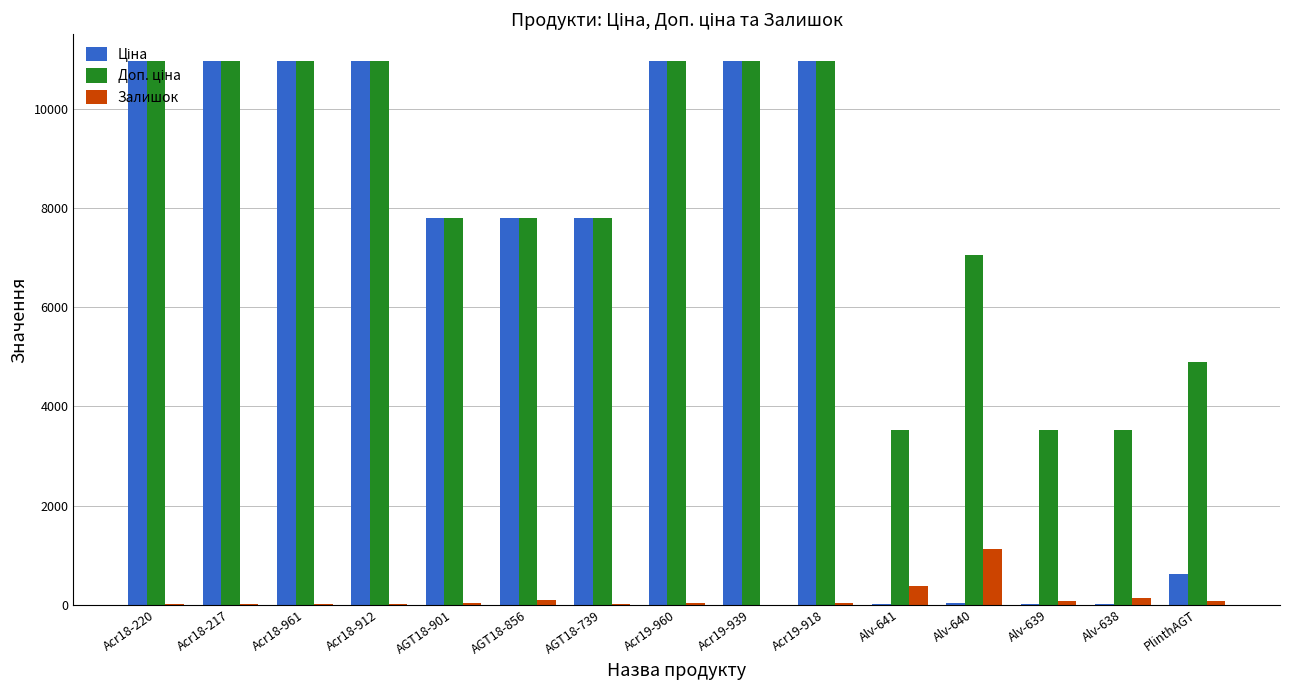

What is the sum of all Залишок values?

2098.0